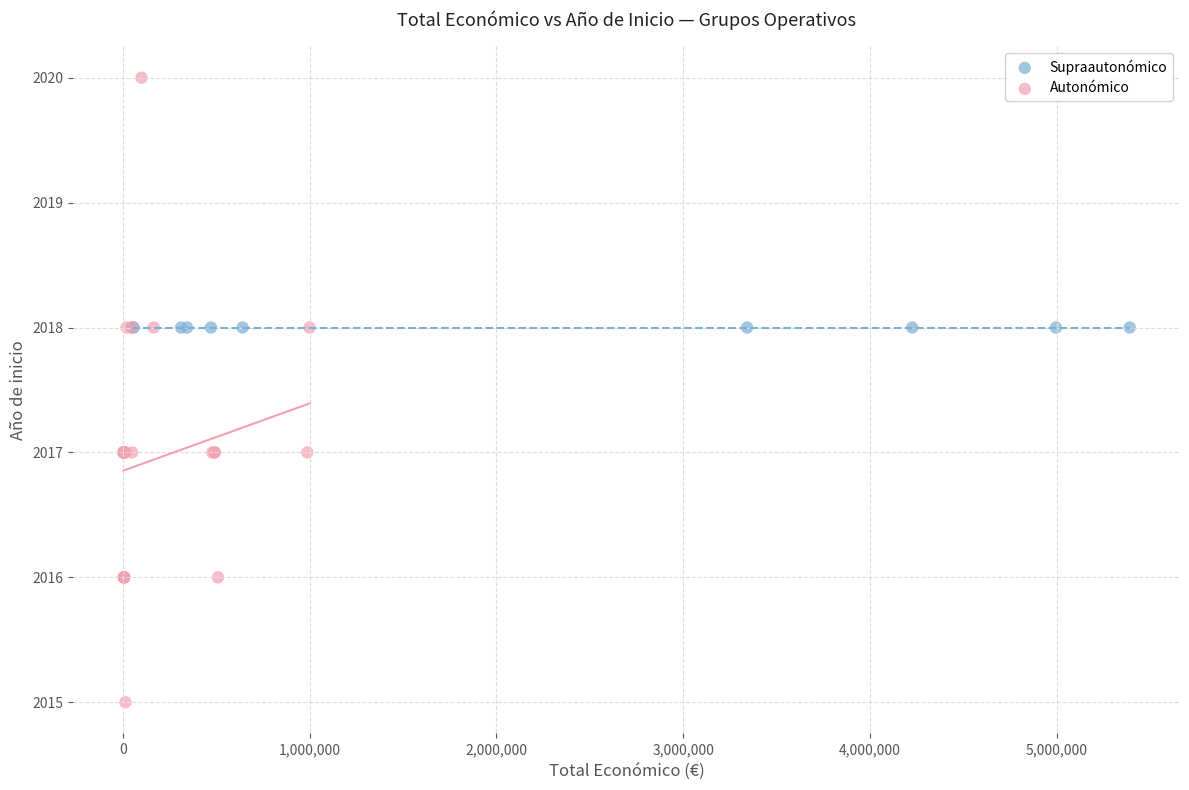

Which series contains the lowest Y value?

Autonómico